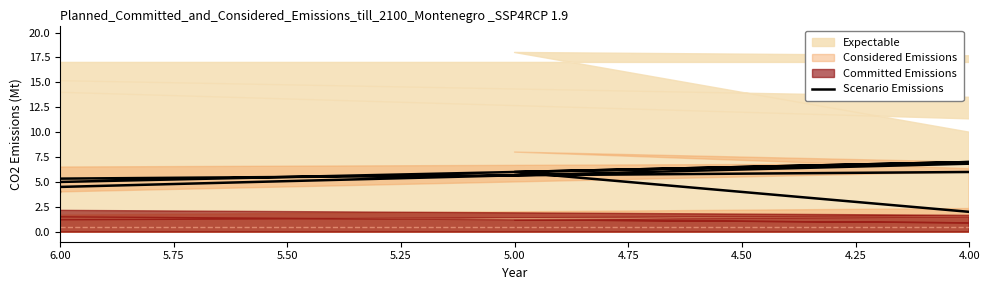

Count the values in the range 3 to 7.

5